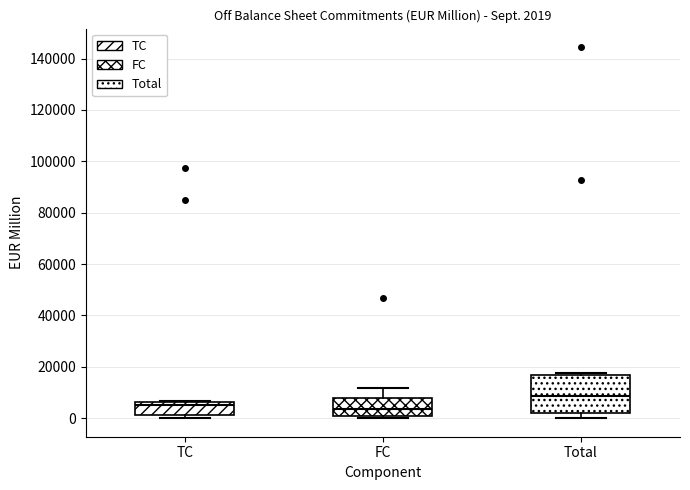

Which box is the tallest, from its lower edge to its upper edge?

Total